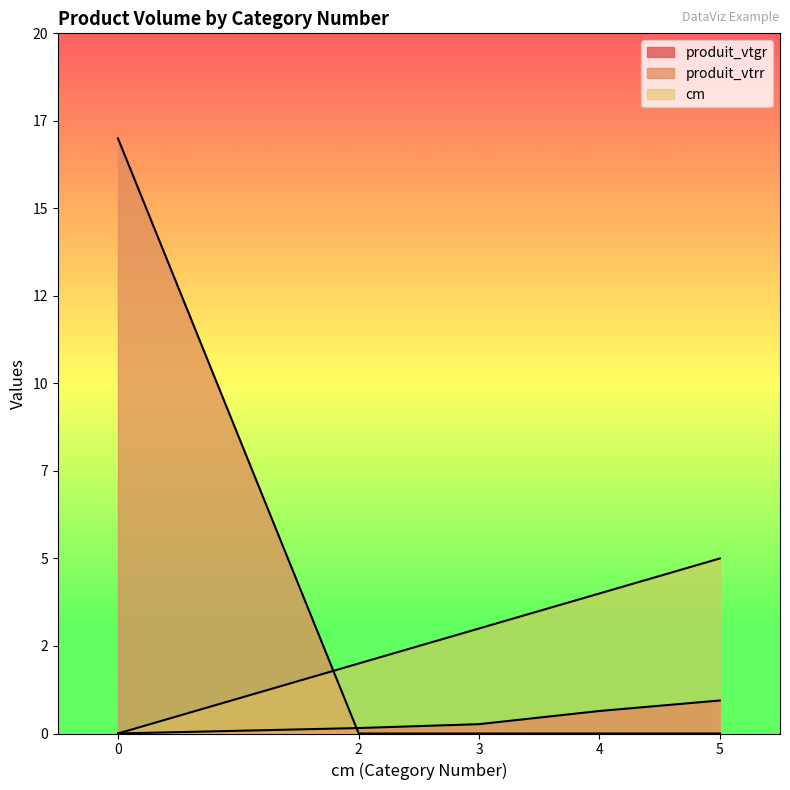

Is it true that produit_vtrr equals 0.0 at 2?

True